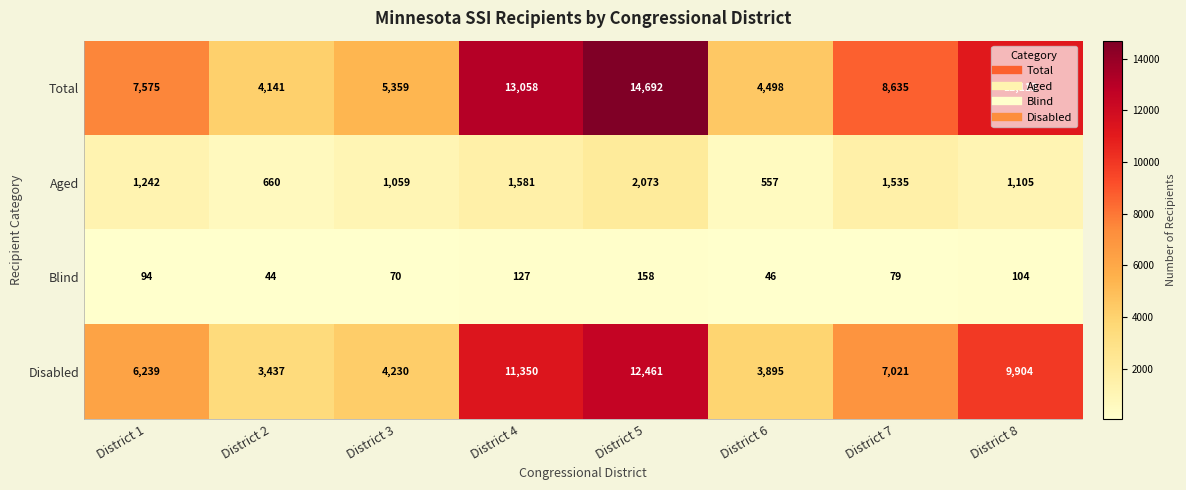

At District 4, list the series in order from largest to smallest.

Total, Disabled, Aged, Blind